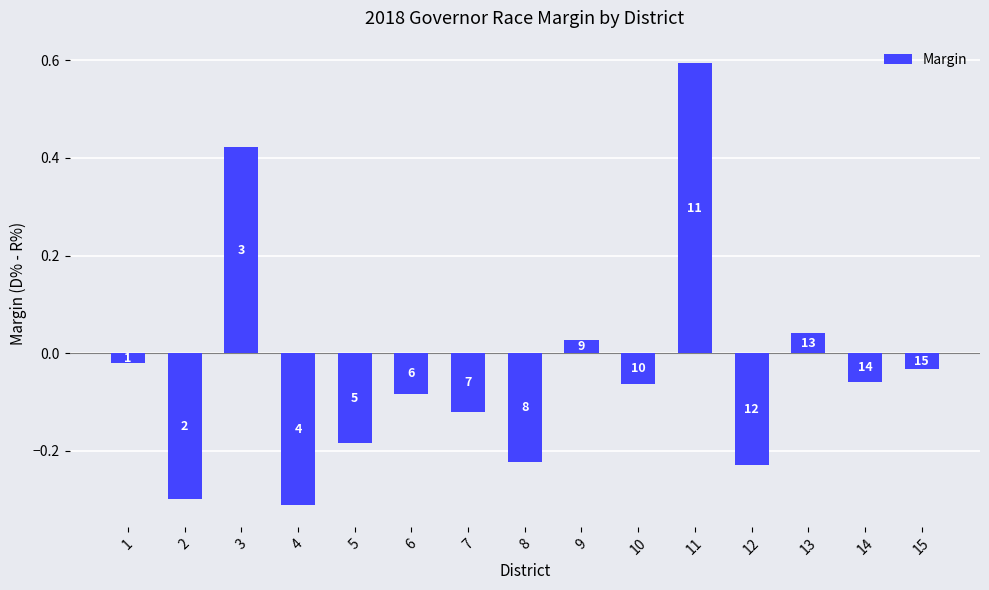

Between 13 and 3, which is larger?

3